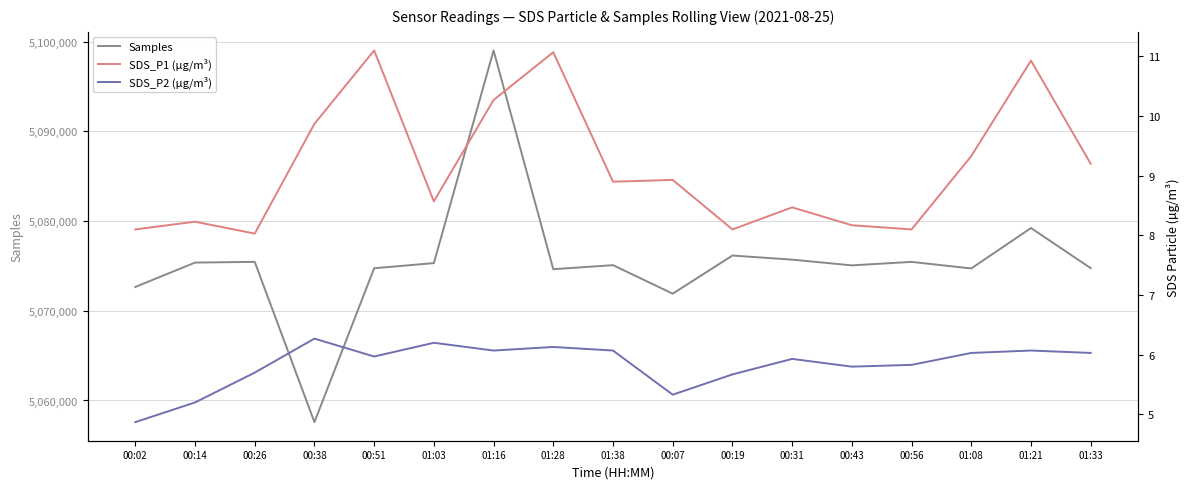

Rank the series at 00:56 from highest to lowest value.

Samples, SDS_P1 (µg/m³), SDS_P2 (µg/m³)